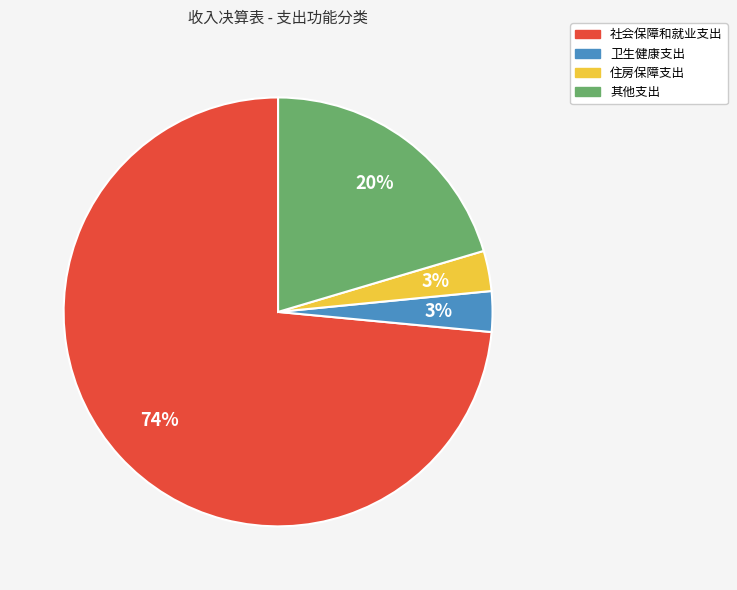

The 其他支出 slice represents 20% of the pie. True or false?

True